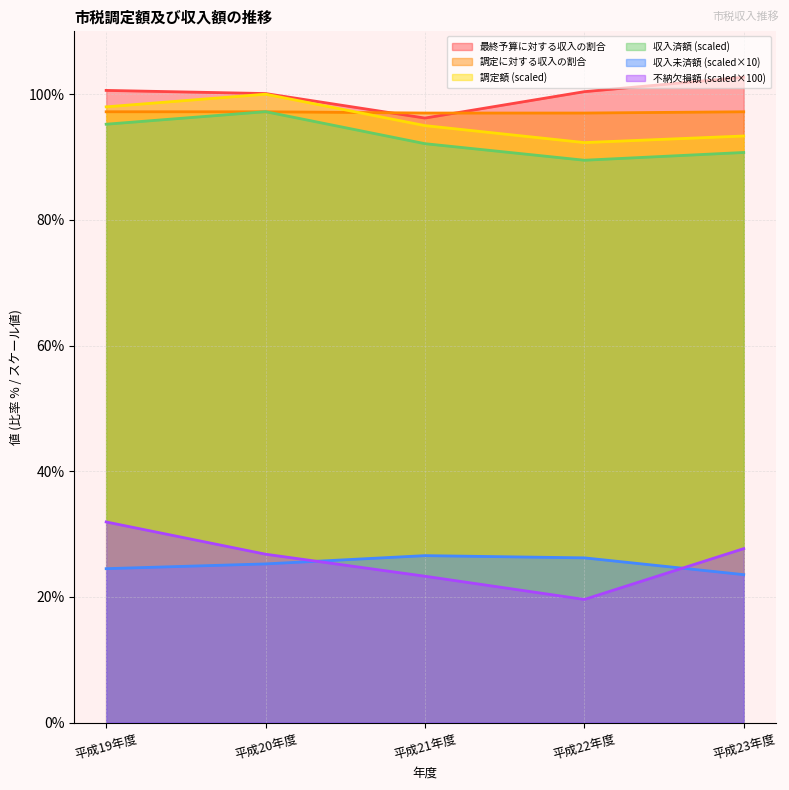

True or false: 不納欠損額 and 収入済額 cross at least once.

False